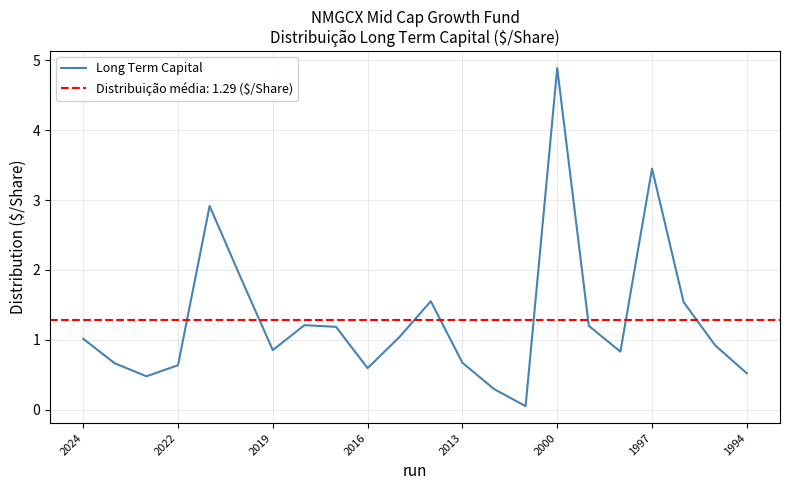

The value of Long Term Capital at 2024 is 1.0. True or false?

True